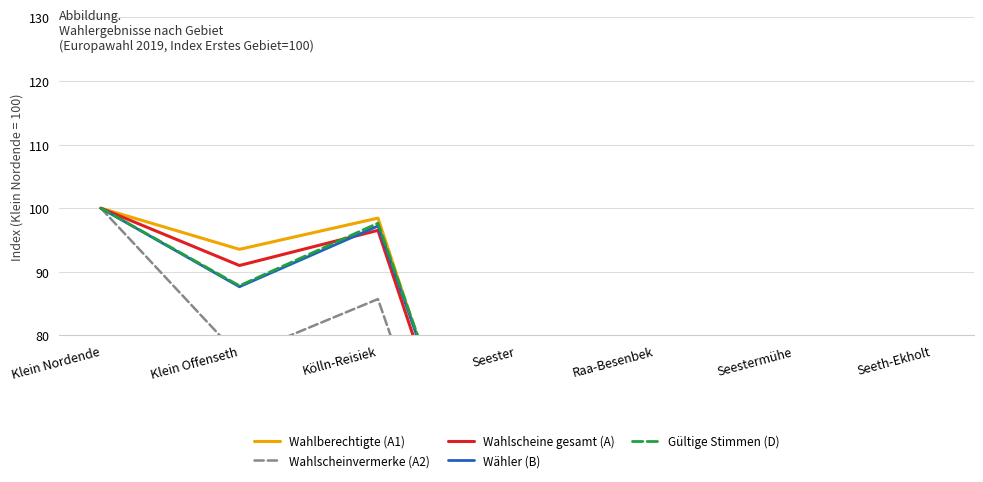

What is the maximum value for Wahlscheinvermerke (A2)?

100.0